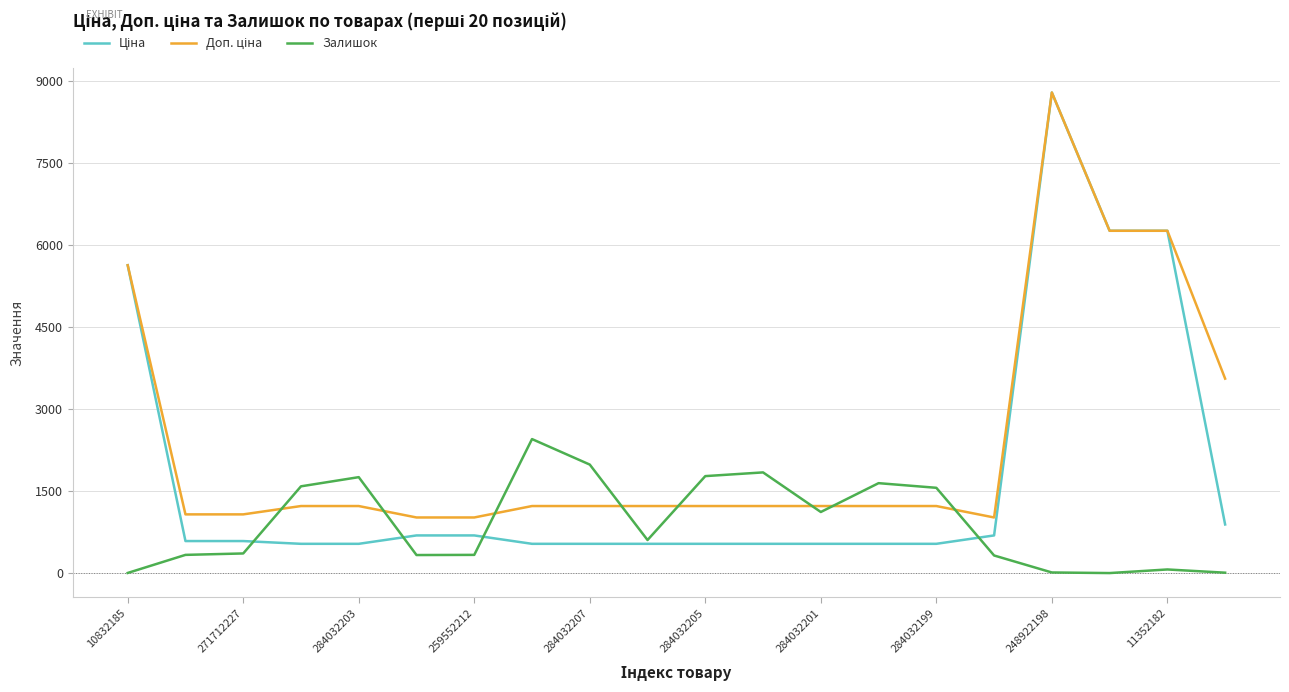

How many lines are shown in the chart?

3